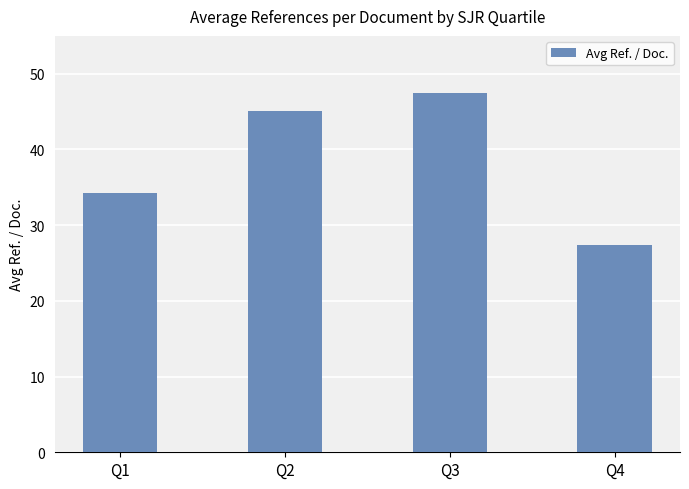

How many data points does each series have?

4